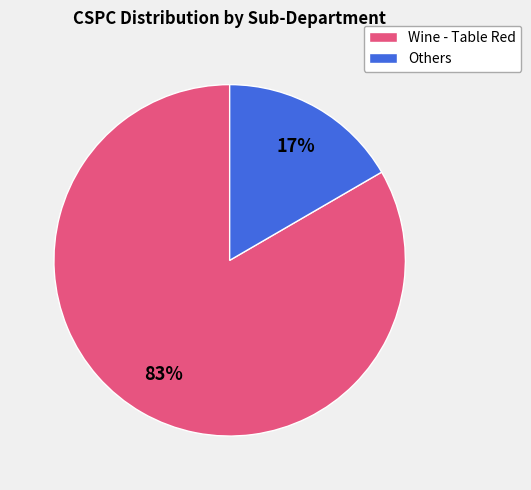

Which slice represents more than half of the pie?

Wine - Table Red